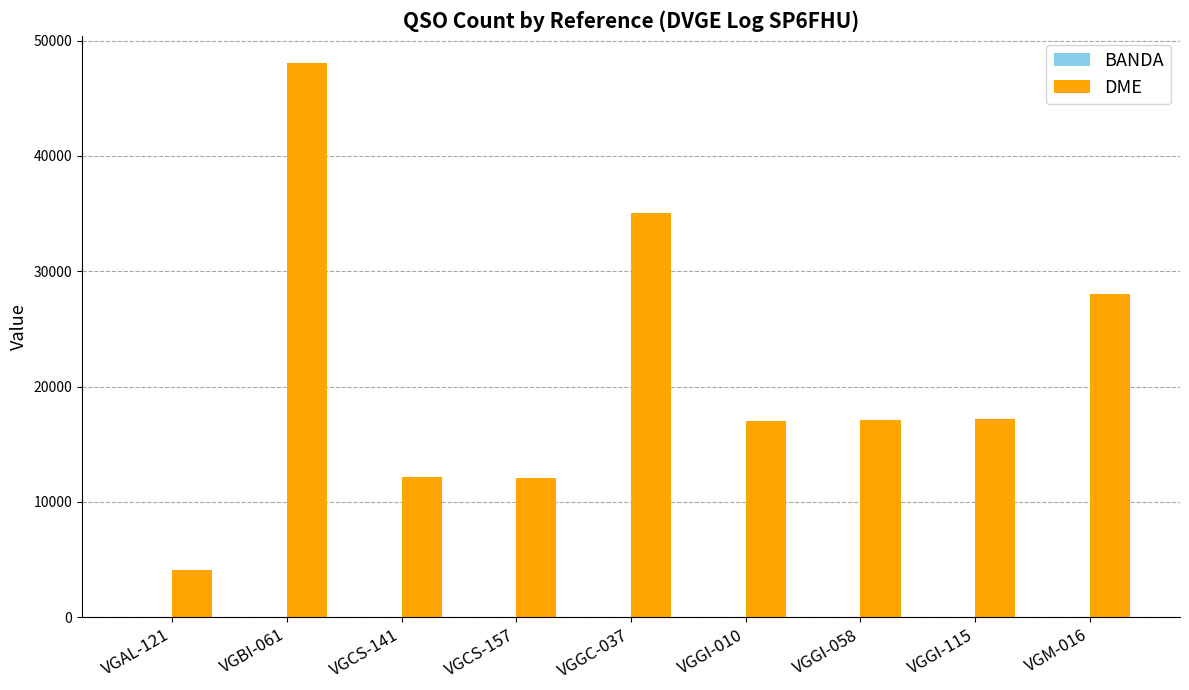

What is the maximum value for DME?

48022